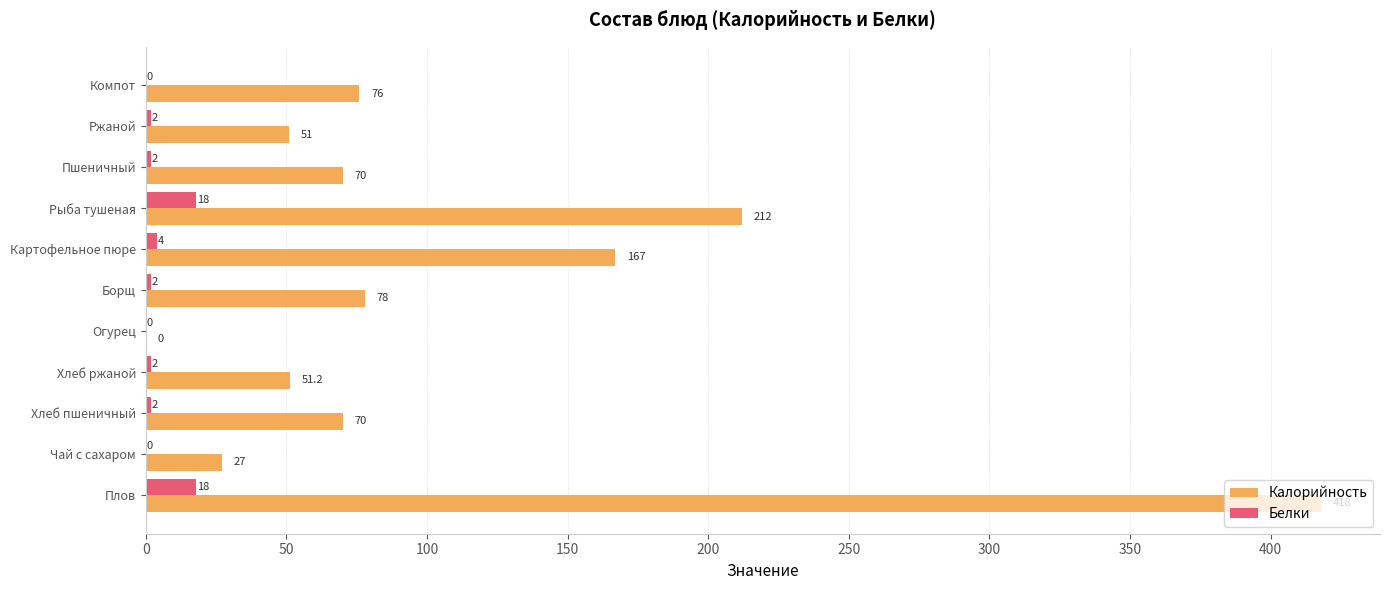

At which category does the chart reach its peak across all series?

Плов